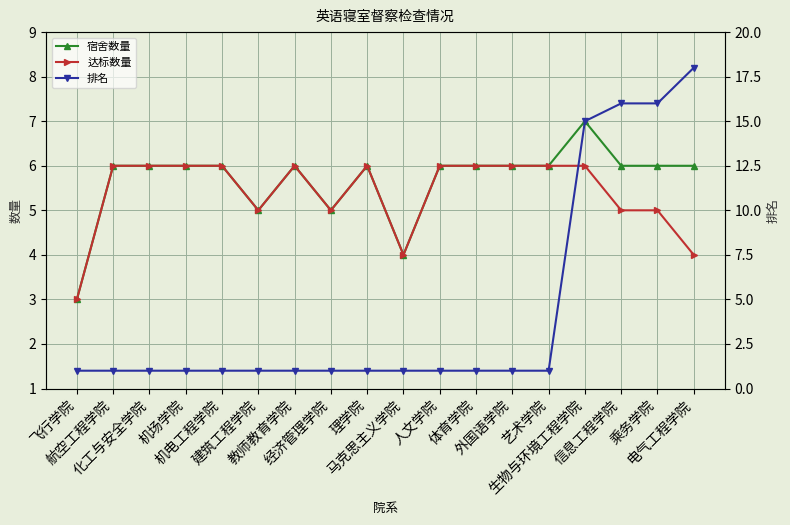

What is the minimum value for 达标数量?

3